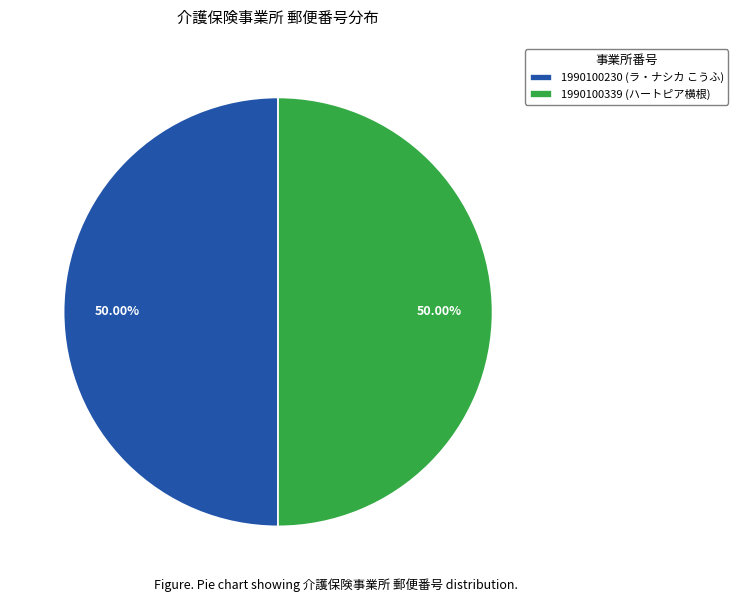

To the nearest percent, what percentage of the pie is 1990100339?

50%